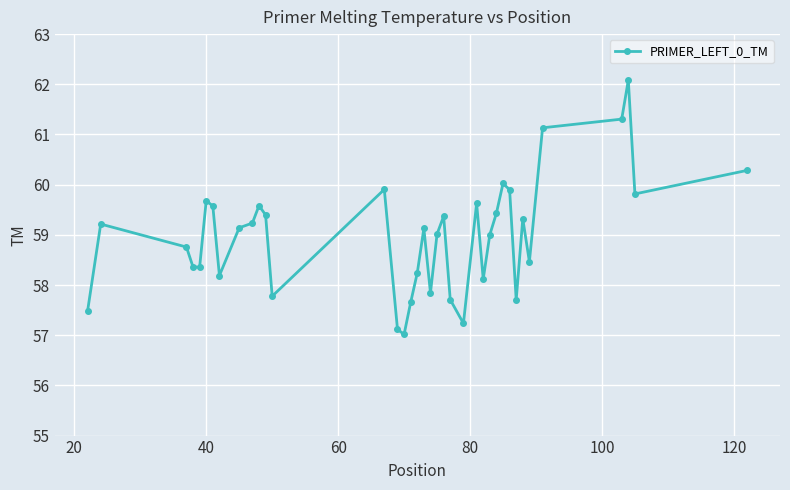

How many interior local peaks (higher than both neighbors) does the data have?

10